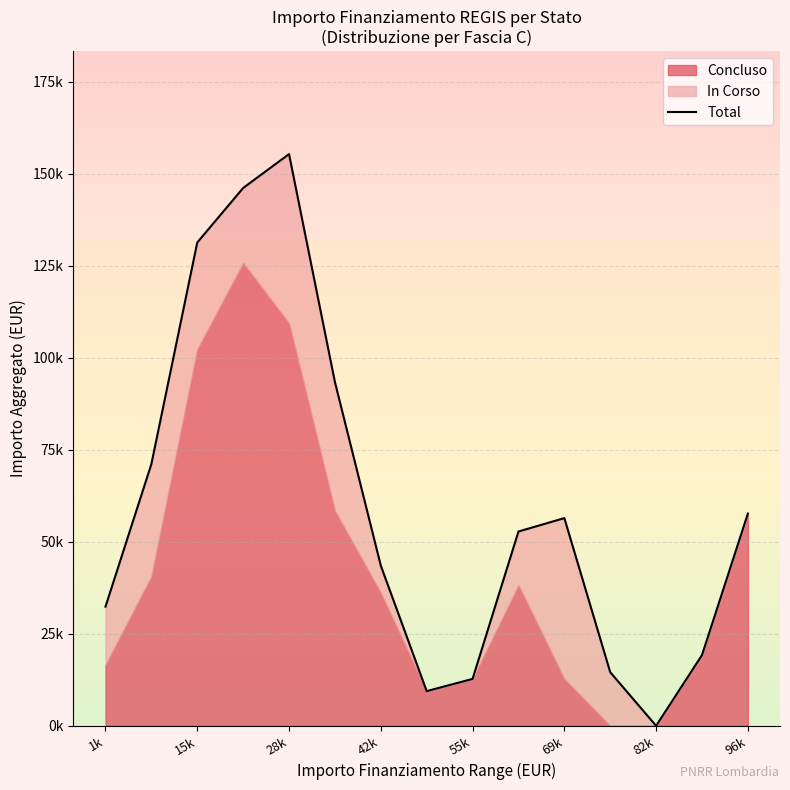

What is the sum of all values?

896376.2